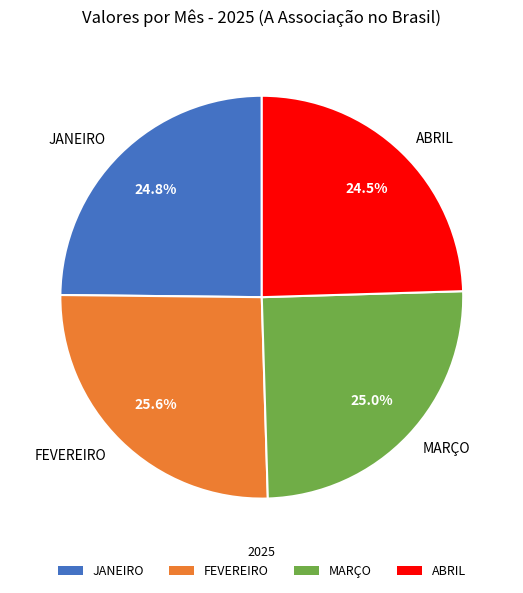

The ABRIL slice represents 31% of the pie. True or false?

False